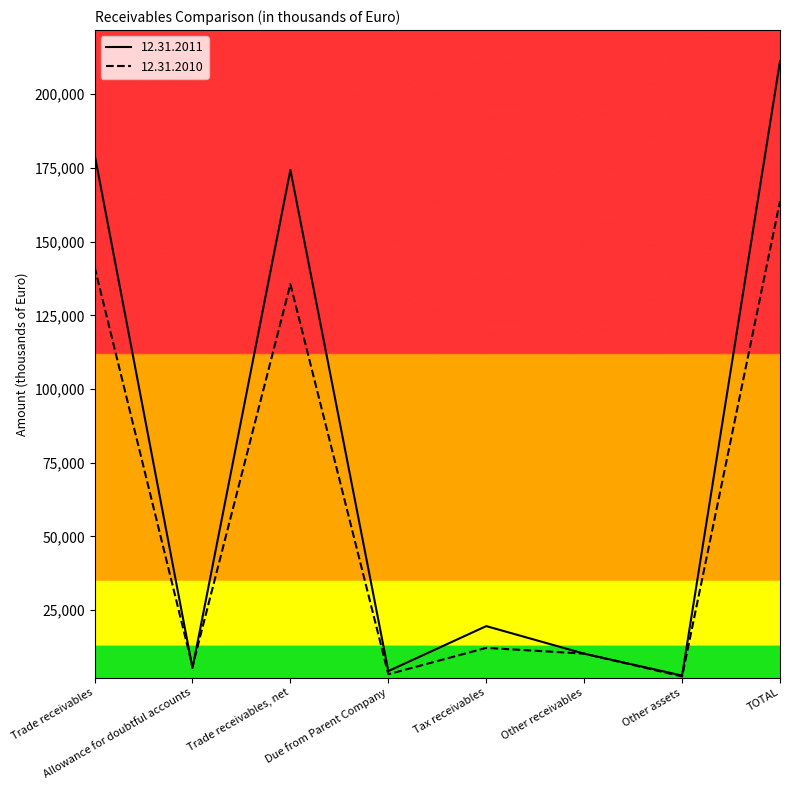

What is the sum of the 12.31.2011 values at Trade receivables and TOTAL?

390886